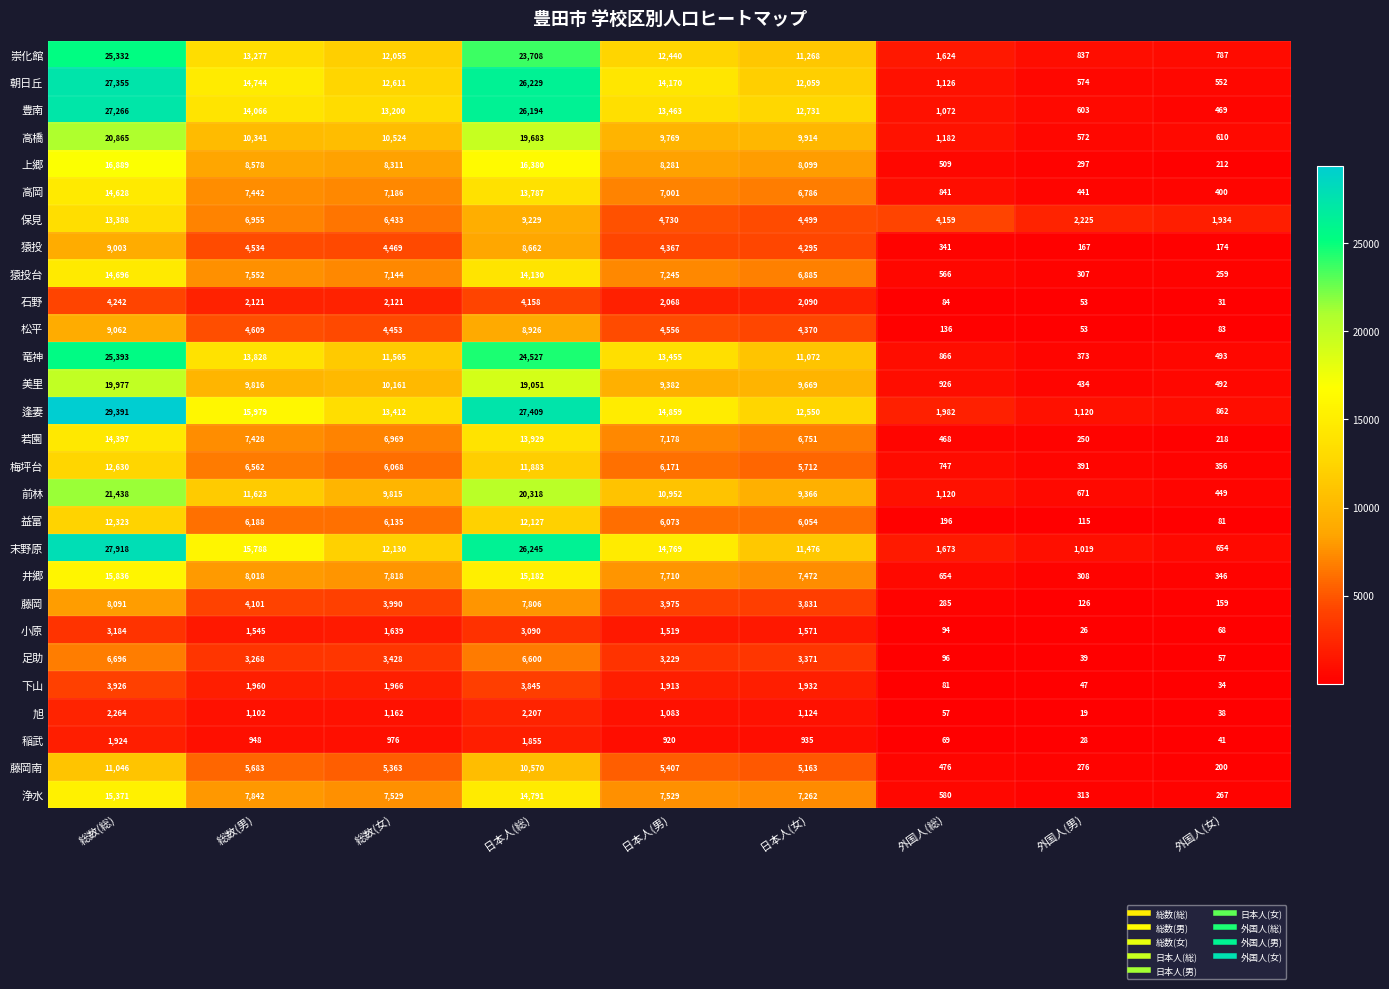

What is the difference between the maximum and minimum values in the 石野 series?

4211